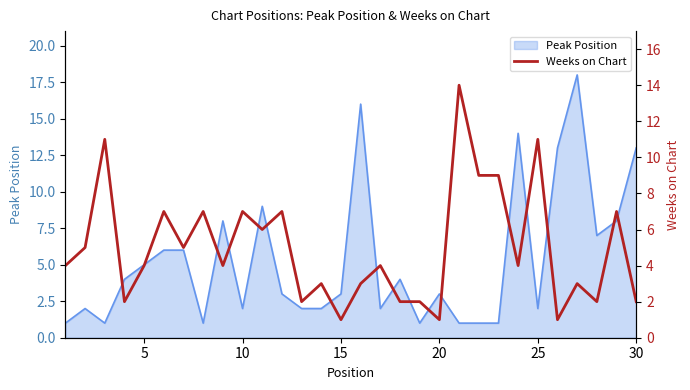

True or false: Peak Position has a value of 3 at 15.

True